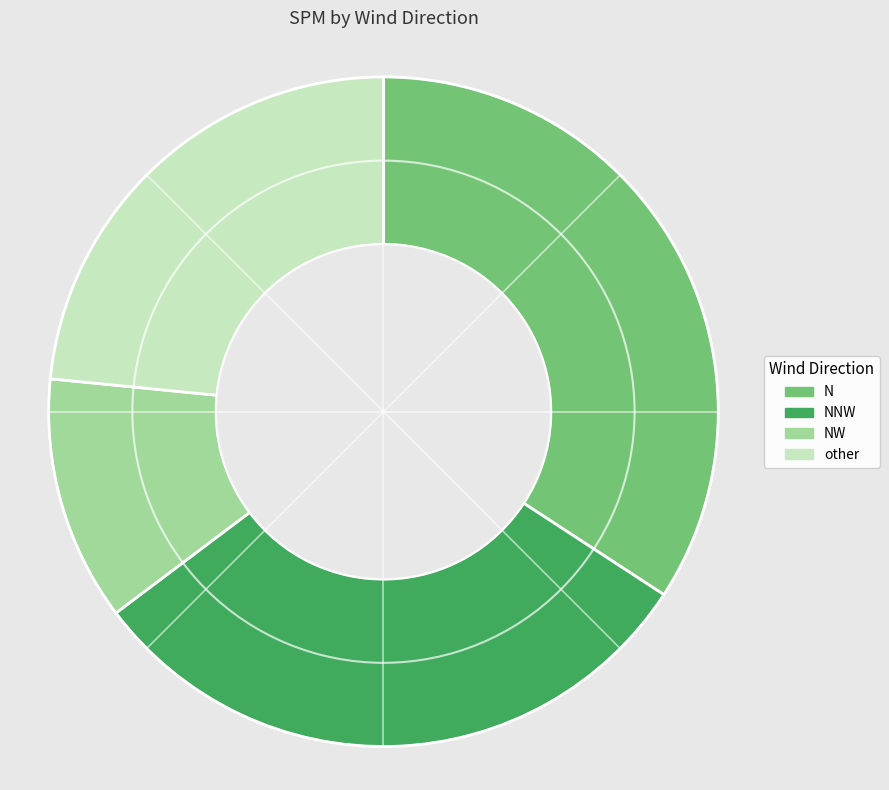

The other slice represents 23% of the pie. True or false?

True